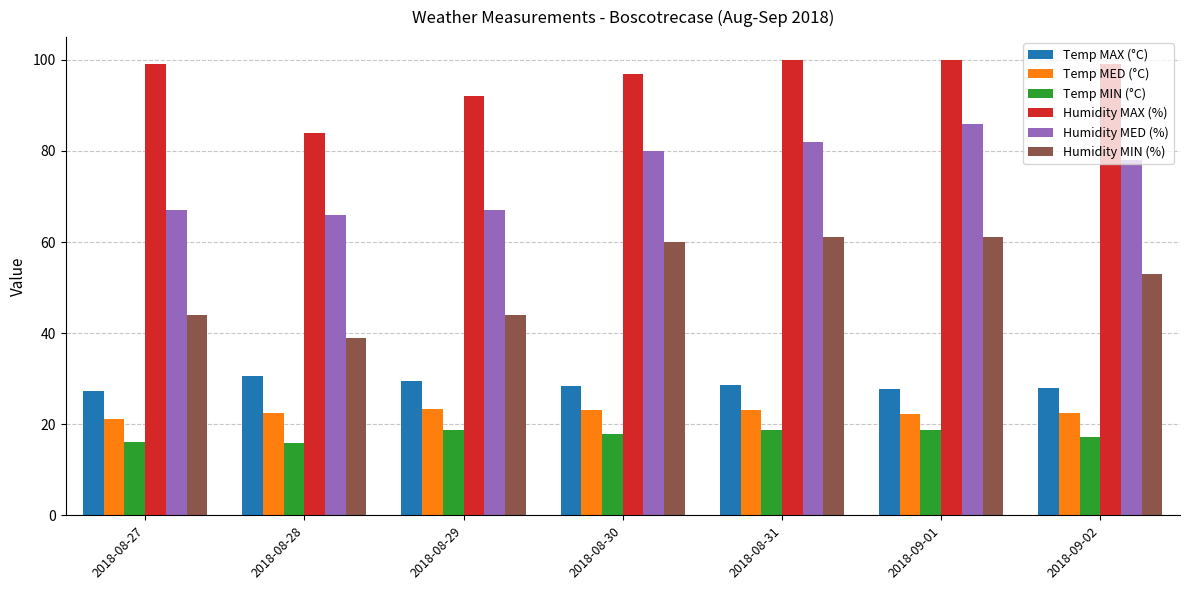

How many bars are there in total?

42